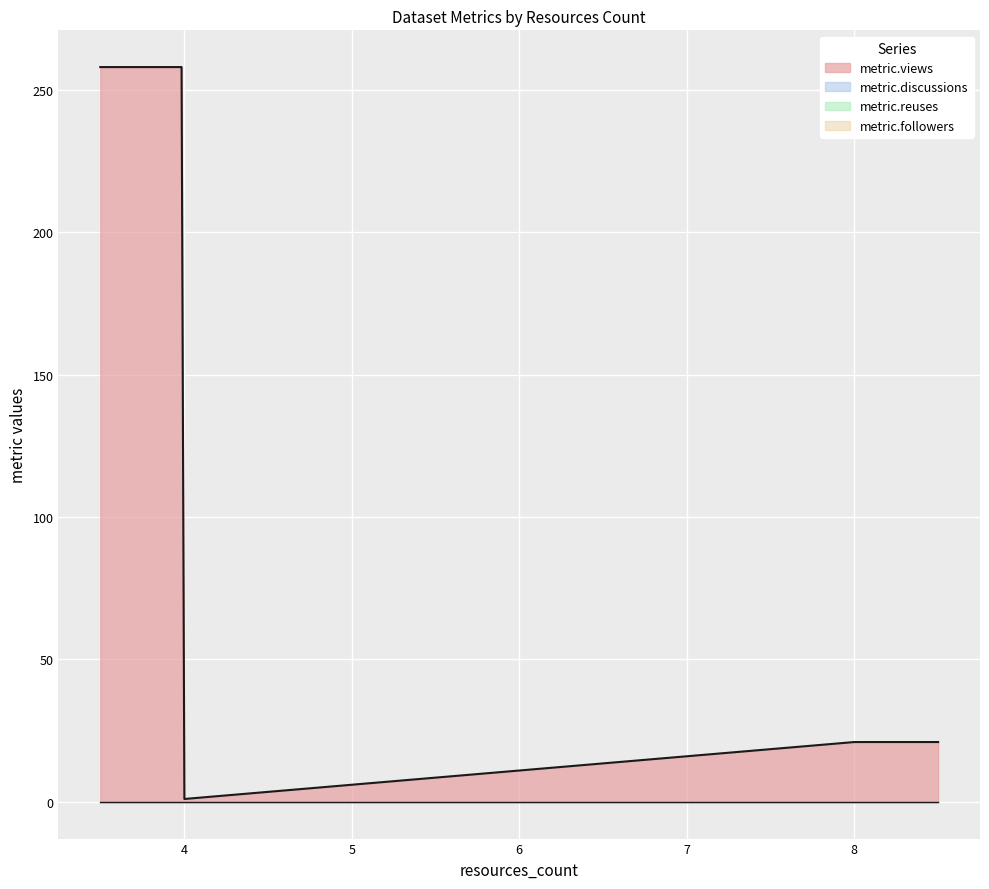

At 4, list the series in order from largest to smallest.

metric.views, metric.discussions, metric.reuses, metric.followers